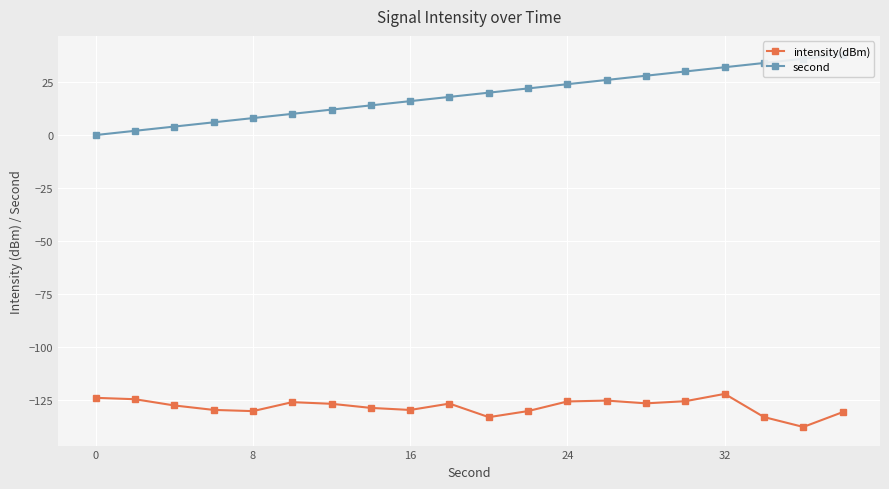

Which series has the widest spread of values?

second